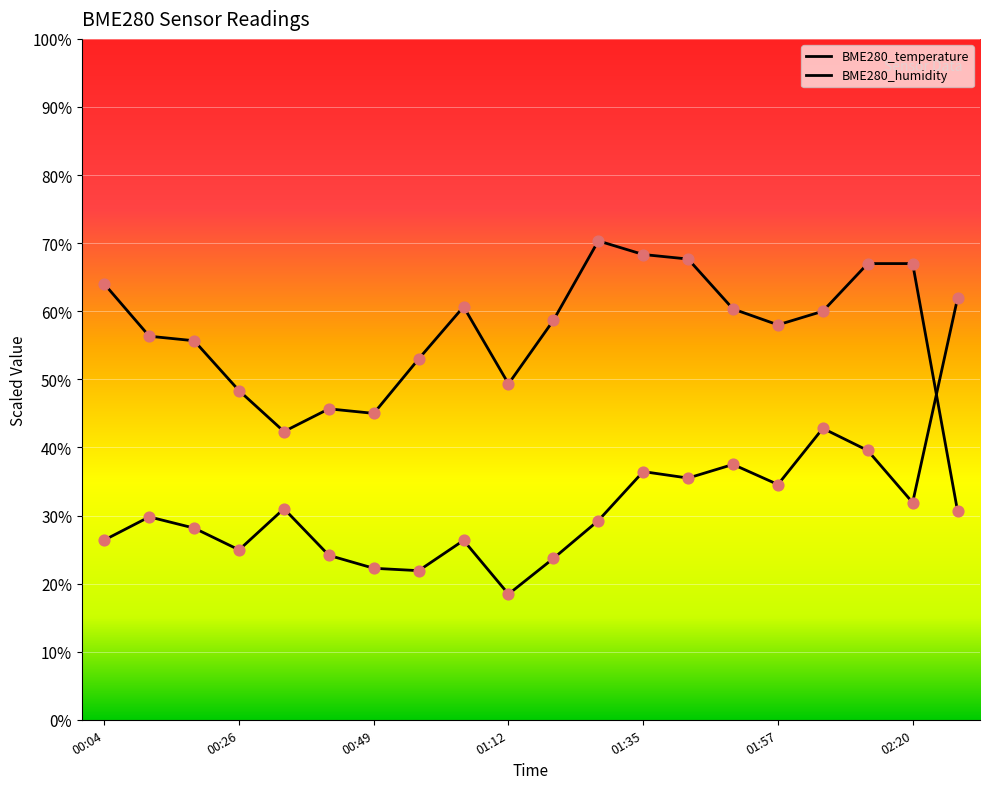

At how many categories does at least one series exceed 28?

20